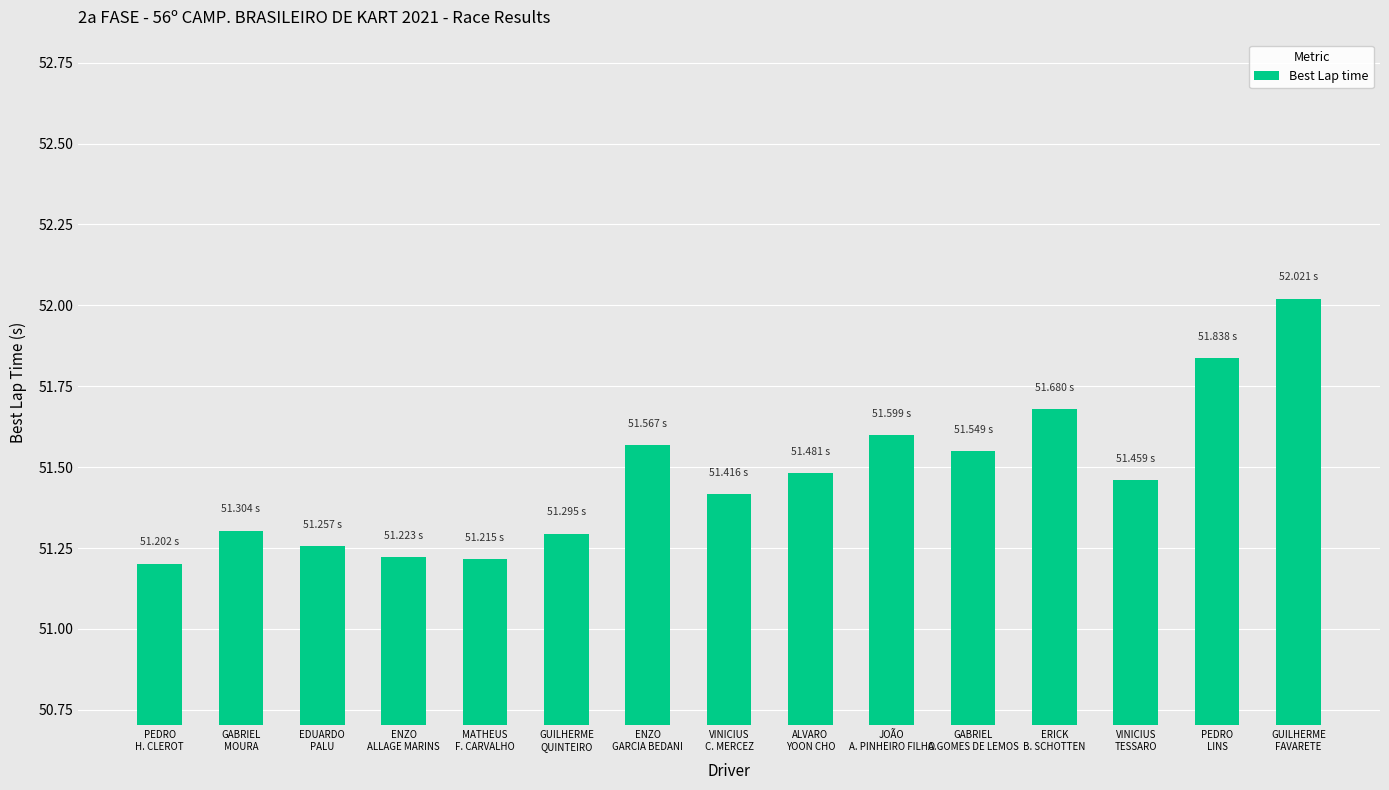

What is the change in value from ENZO
GARCIA BEDANI to VINICIUS
TESSARO?

-0.1